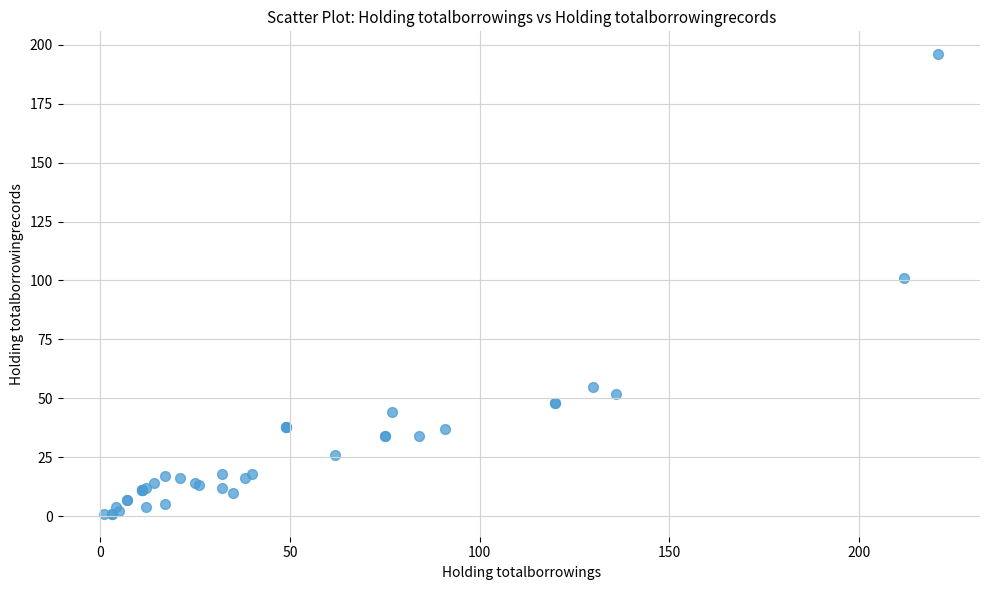

What Y value in the scatter plot is closest to 98?

101